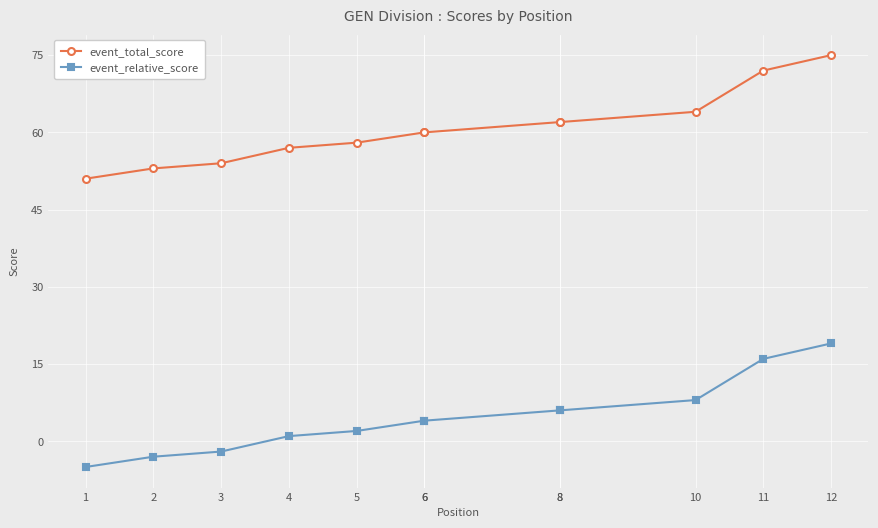

Is the value of event_total_score at 6 greater than the value of event_relative_score at 11?

Yes